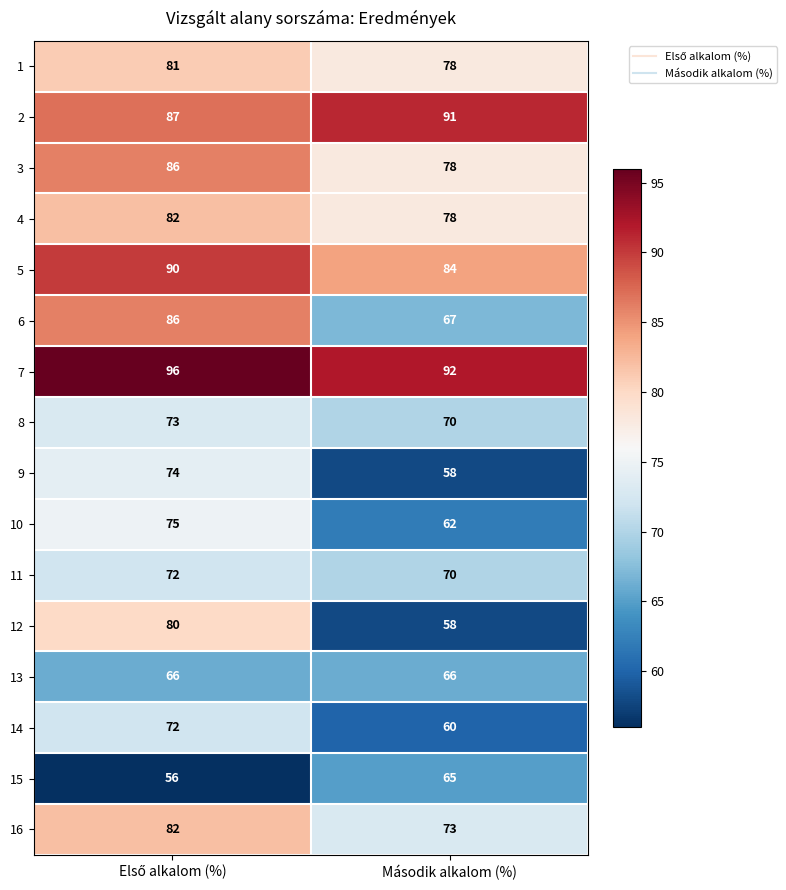

Which series has the largest total across all categories?

7